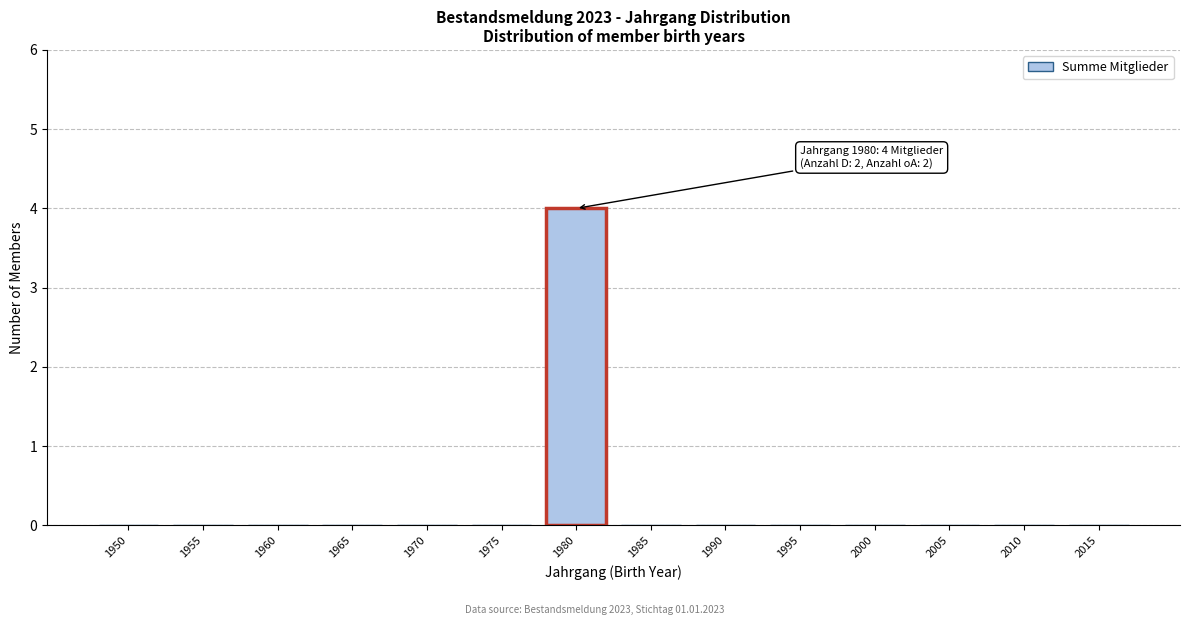

Reading right to left, what are all the values shown in this chart?

2015=0	2010=0	2005=0	2000=0	1995=0	1990=0	1985=0	1980=4	1975=0	1970=0	1965=0	1960=0	1955=0	1950=0